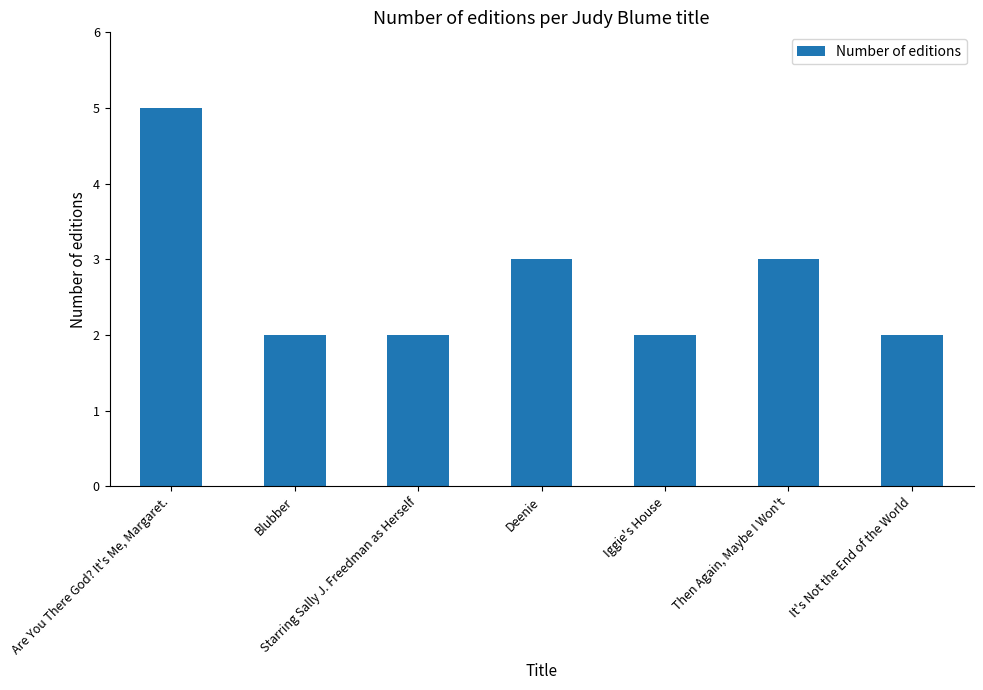

What is the approximate value at Deenie?

3